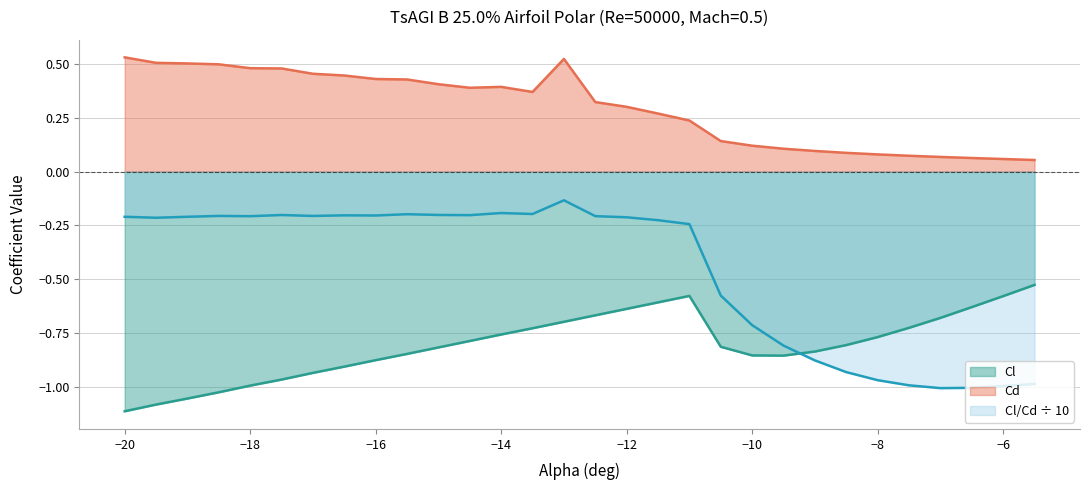

What is the minimum value shown in the chart?

-1.1